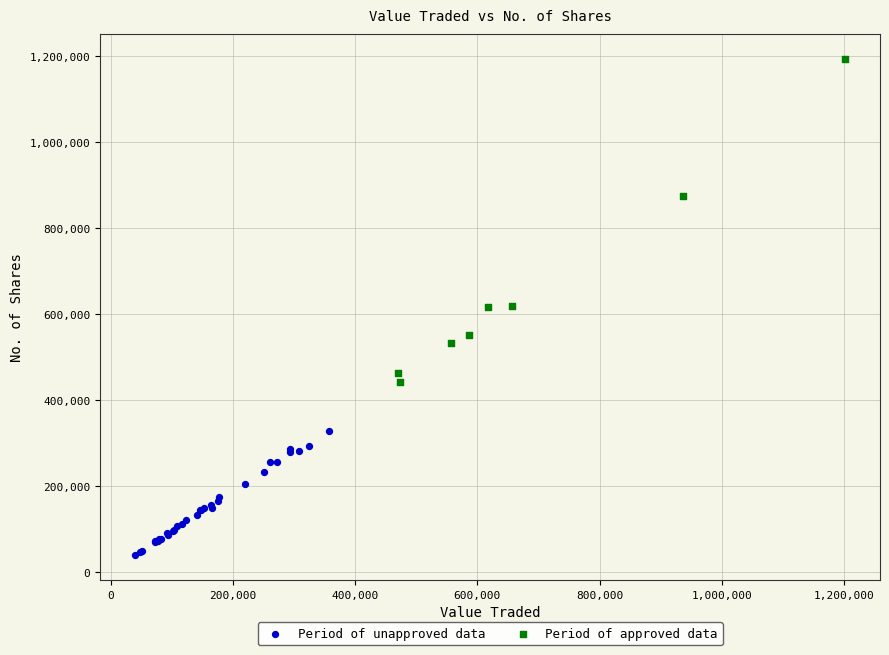

Which series has the widest spread of Y values?

Period of approved data